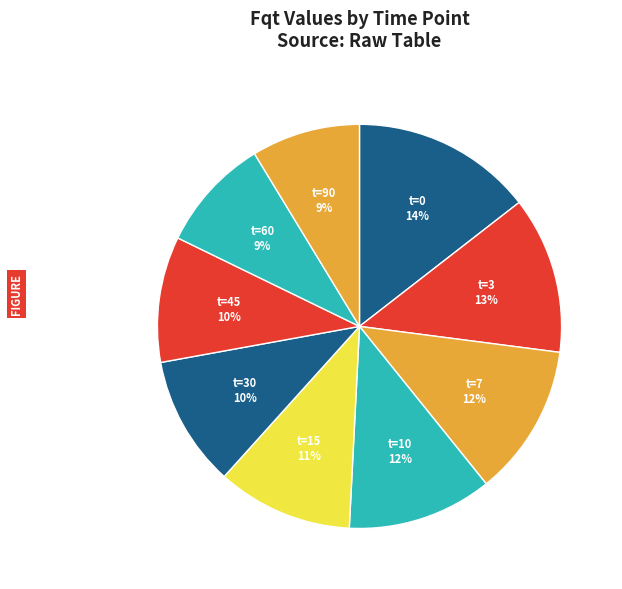

Is the sum of t=3 13% and t=10 12% greater than half?

No